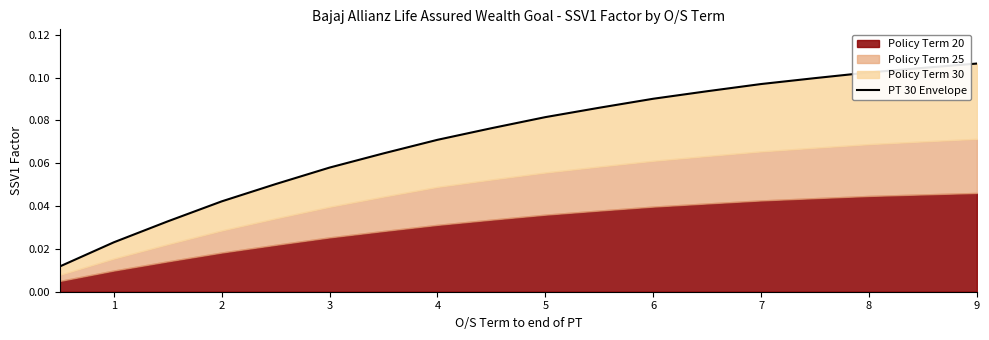

What is the change in value from 4 to 15?

+0.1